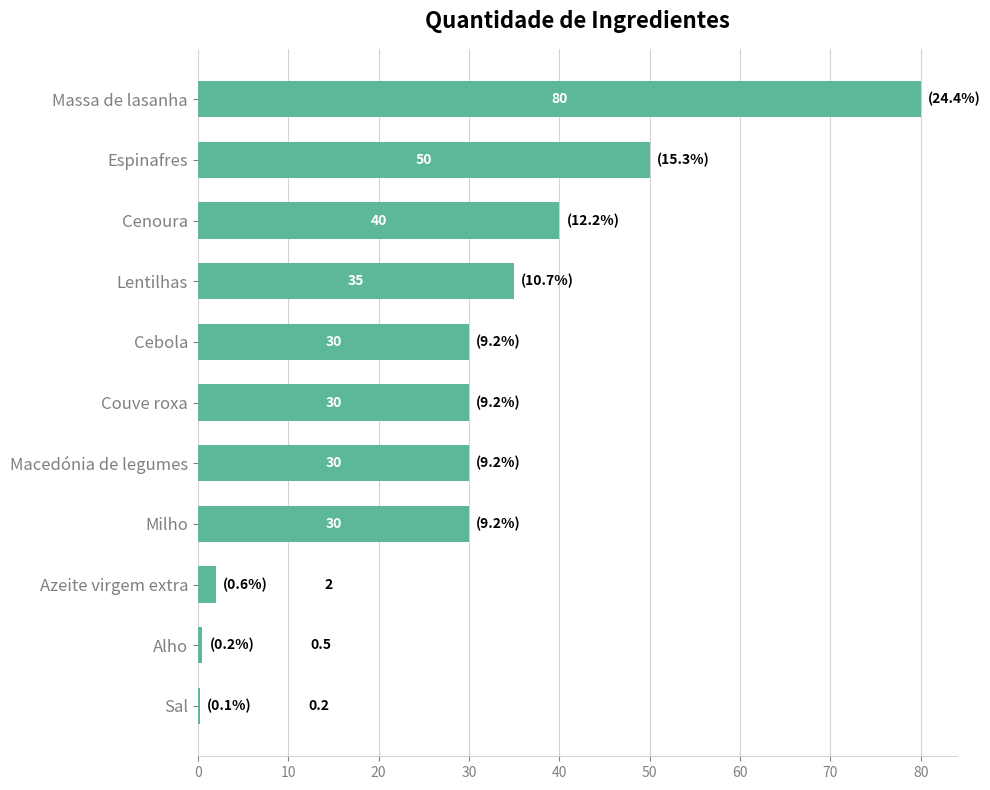

Where is the data nearest to the value 40?

Cenoura